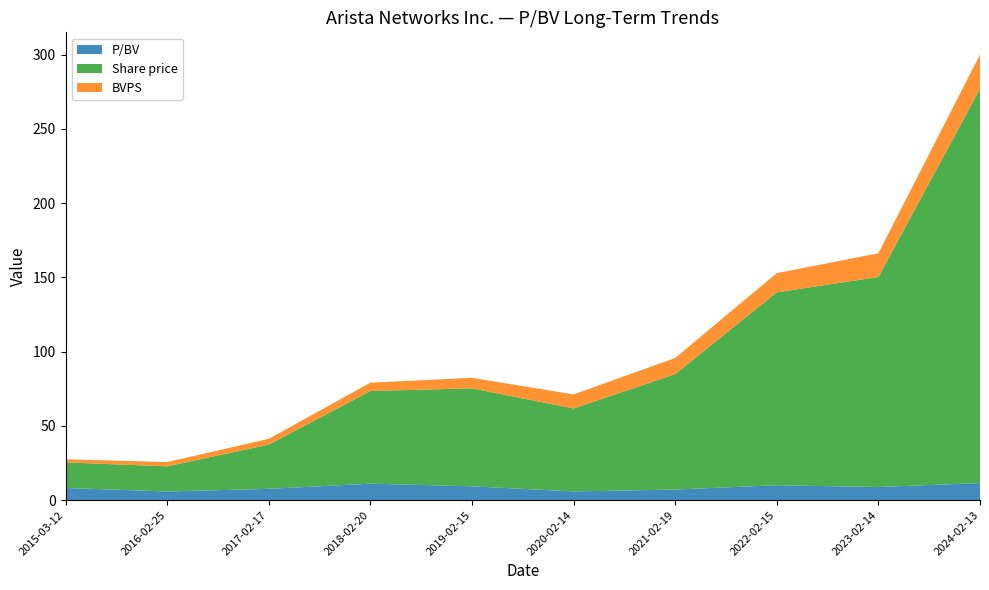

Reading left to right, extract all data points from this chart.

P/BV: 8.2	5.9	7.6	11.1	9.3	5.9	7.2	10.1	8.9	11.5
Share price: 17.2	16.9	29.8	62.4	66.0	55.9	77.7	129.9	141.5	265.5
BVPS: 2.1	2.9	3.9	5.6	7.1	9.5	10.9	12.9	15.9	23.1